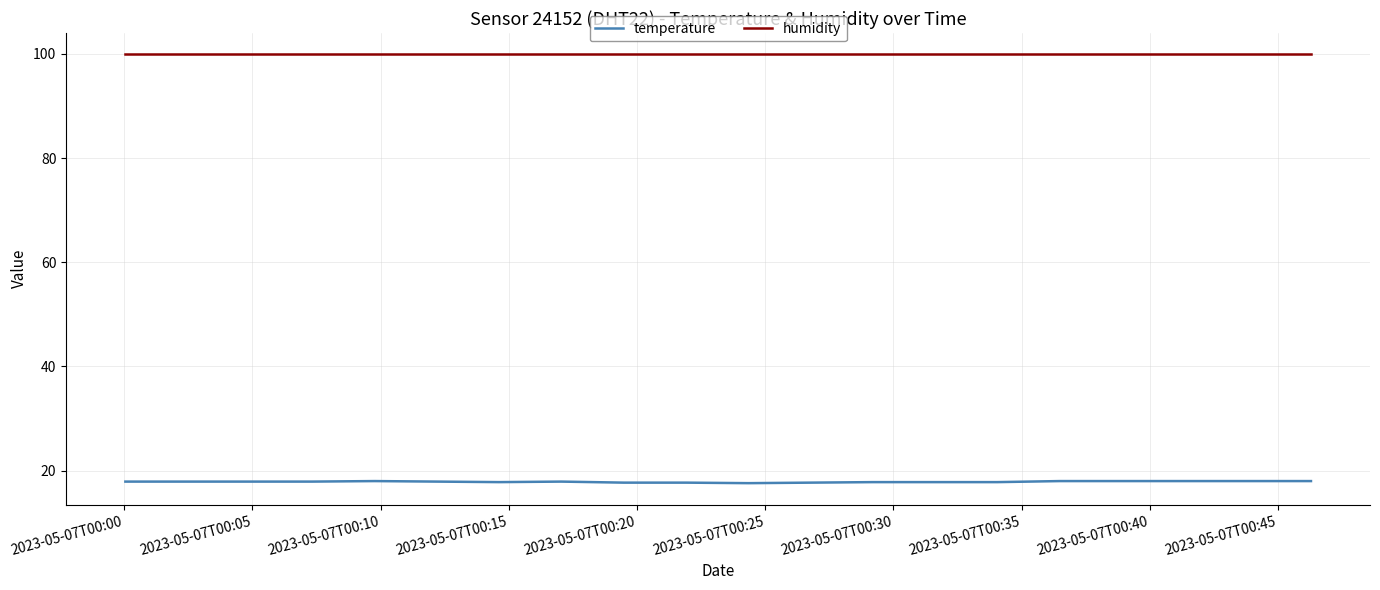

What is the maximum value for temperature?

18.0